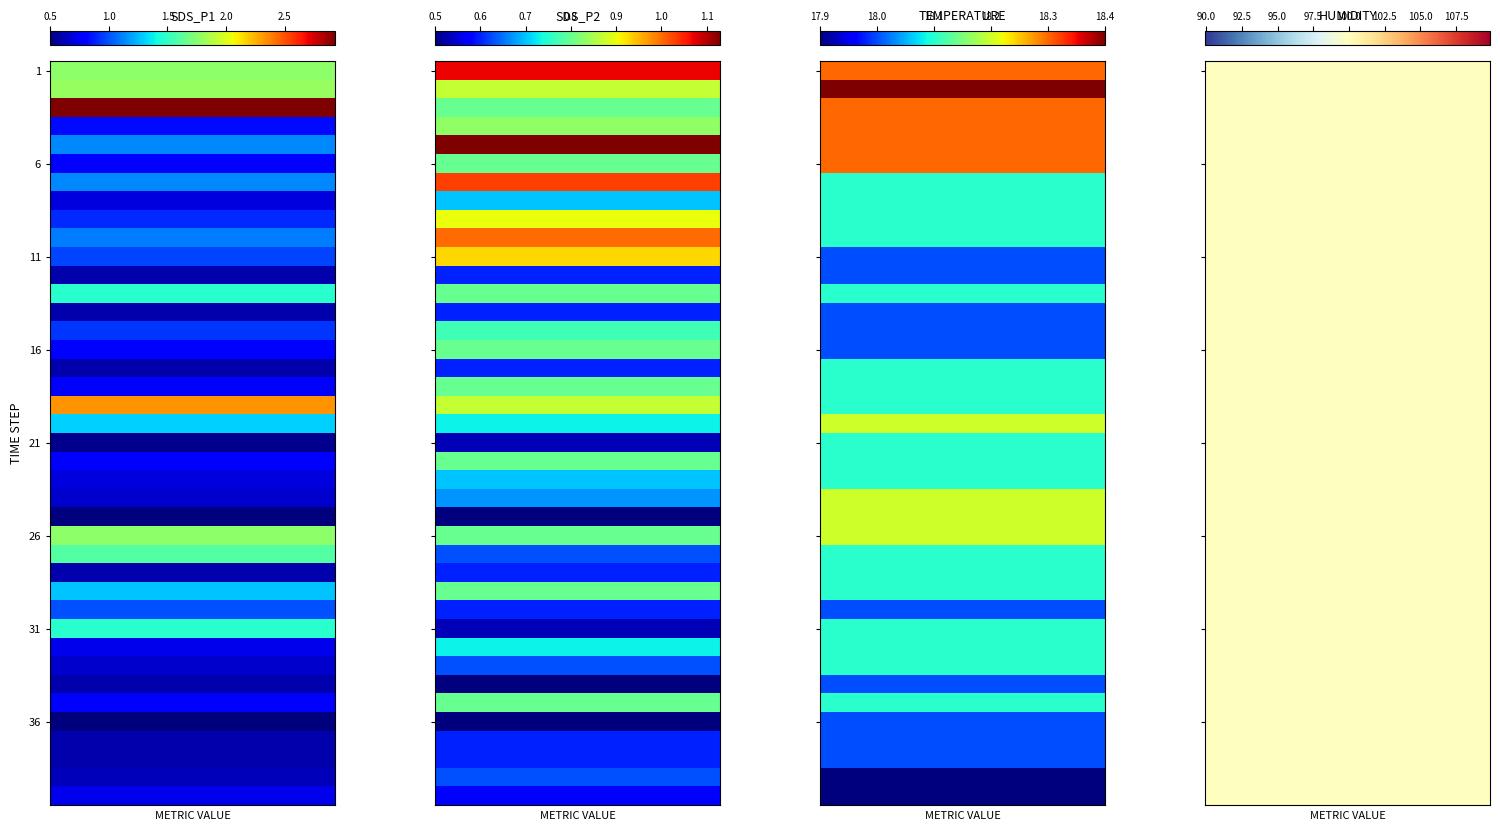

What is the smallest value displayed?

0.5